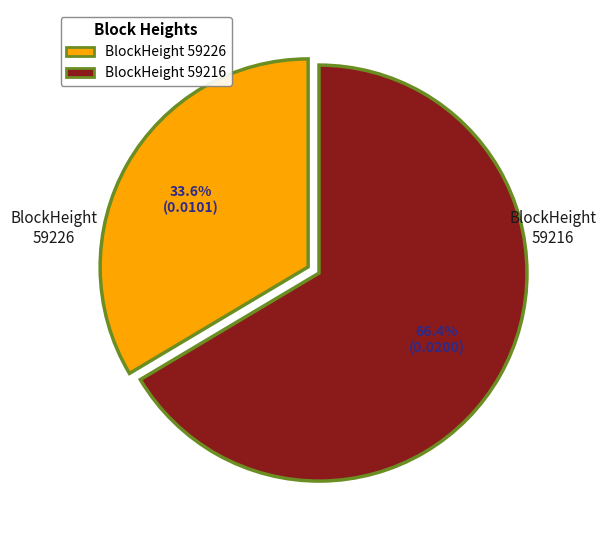

Rank the categories by value from lowest to highest.

BlockHeight 59226, BlockHeight 59216